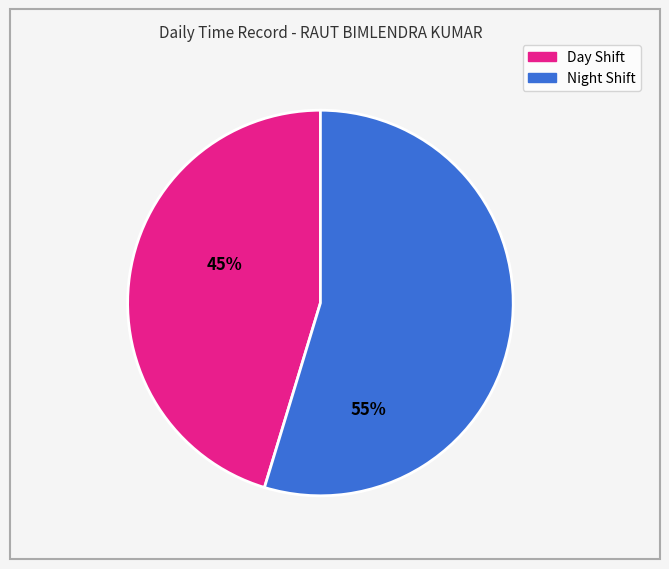

Count the number of slices in the pie.

2